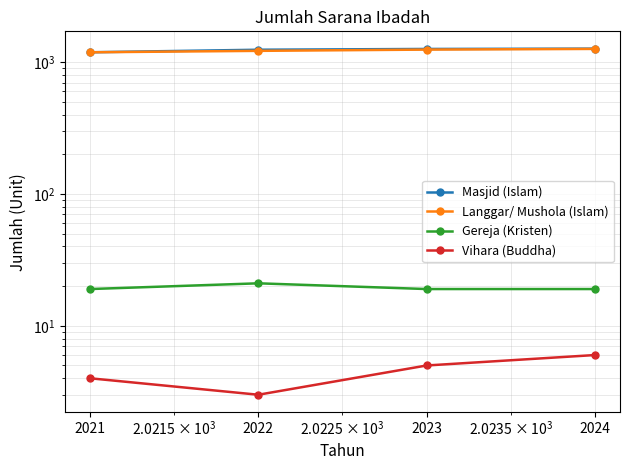

What is the value of the Langgar/ Mushola (Islam) point at the 3rd from the left?

1244